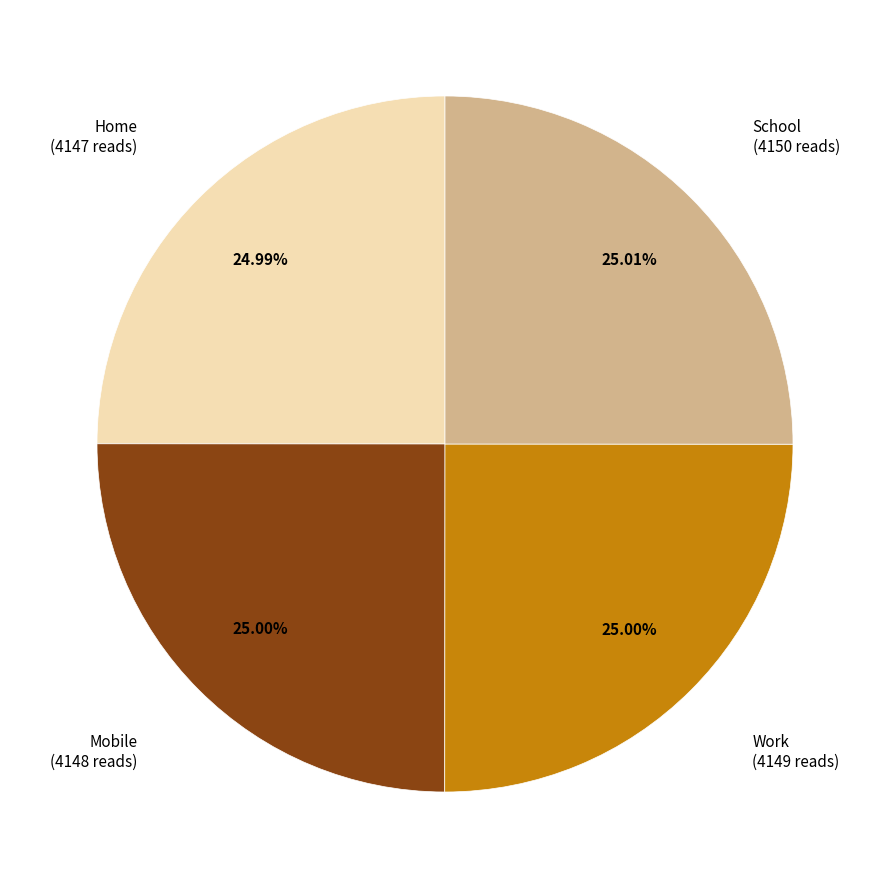

Is there any slice that represents more than half of the pie?

No